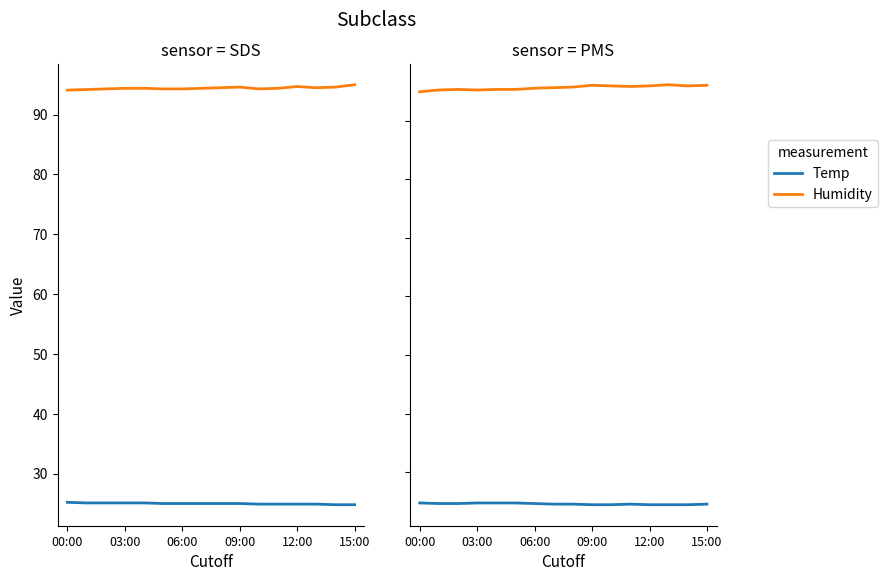

True or false: Humidity has more than 0 points higher than both neighbors.

True